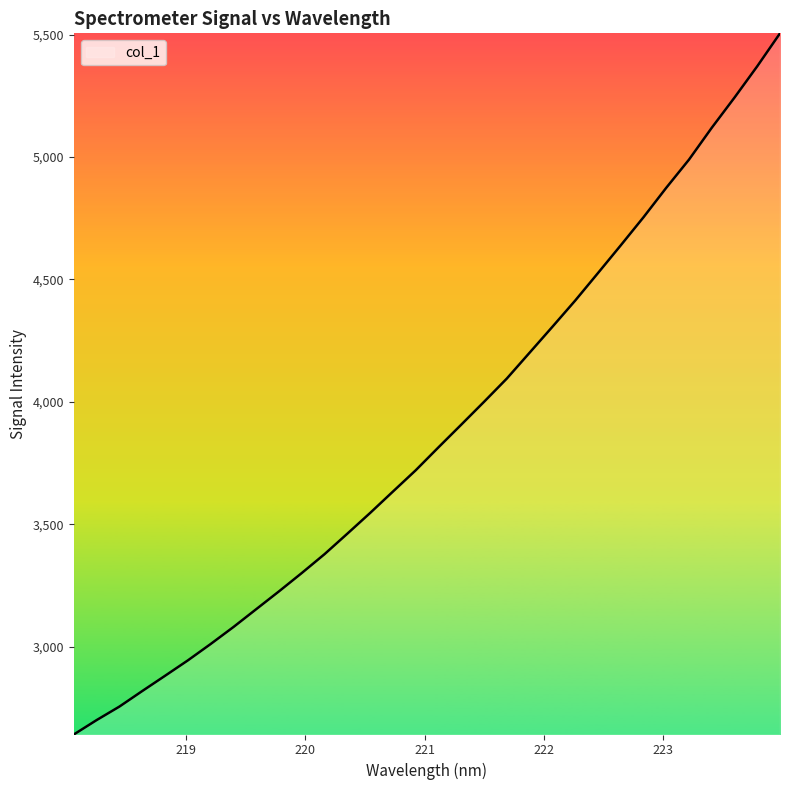

What is the maximum value shown in the chart?

5505.5